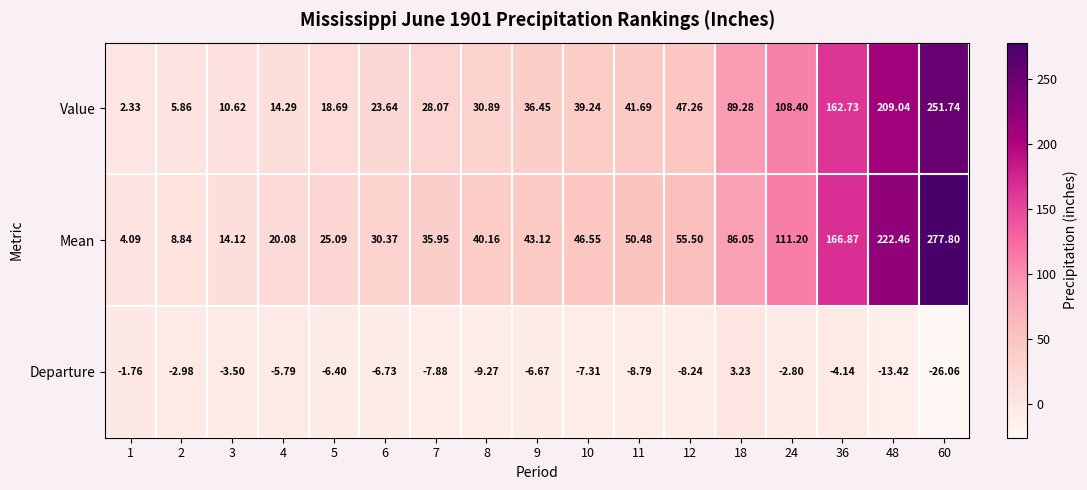

Rank the series at 12 from lowest to highest value.

Departure, Value, Mean